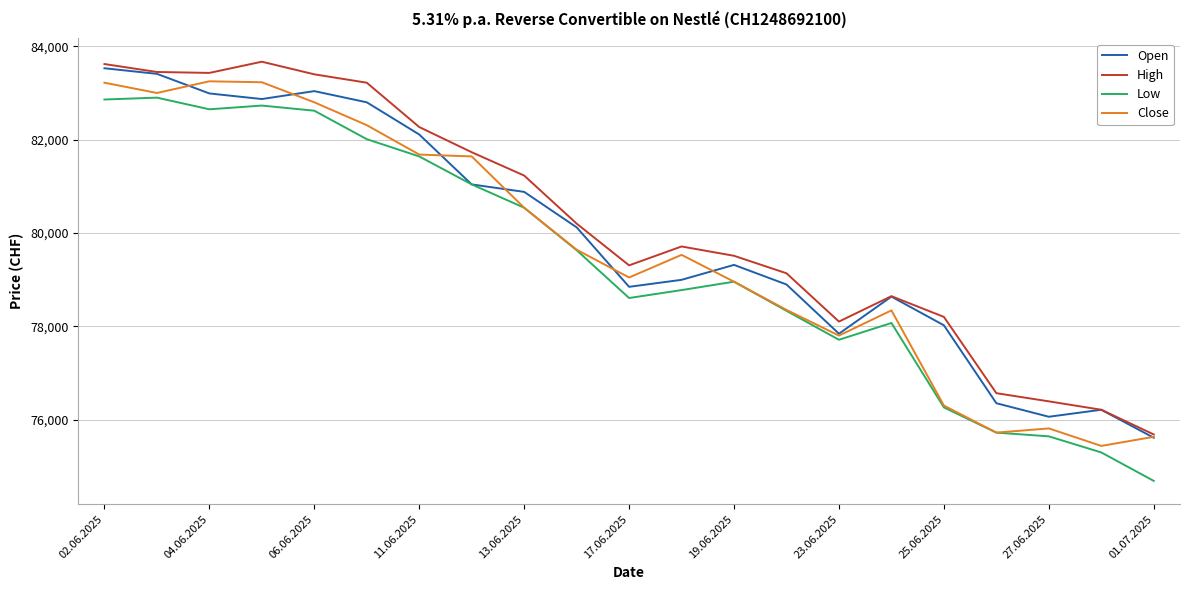

Does the chart have visible grid lines?

Yes